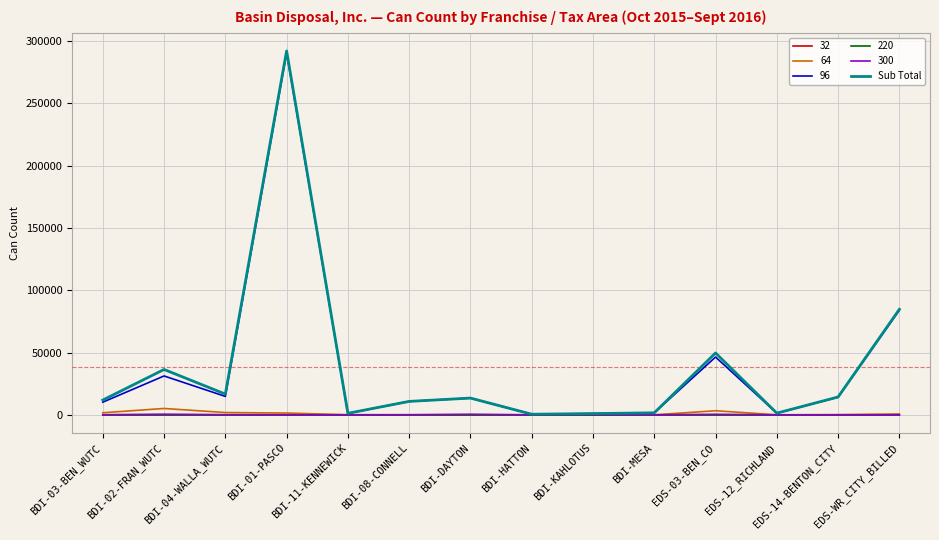

At which label is Sub Total closest to 146230?

EDS-WR_CITY_BILLED